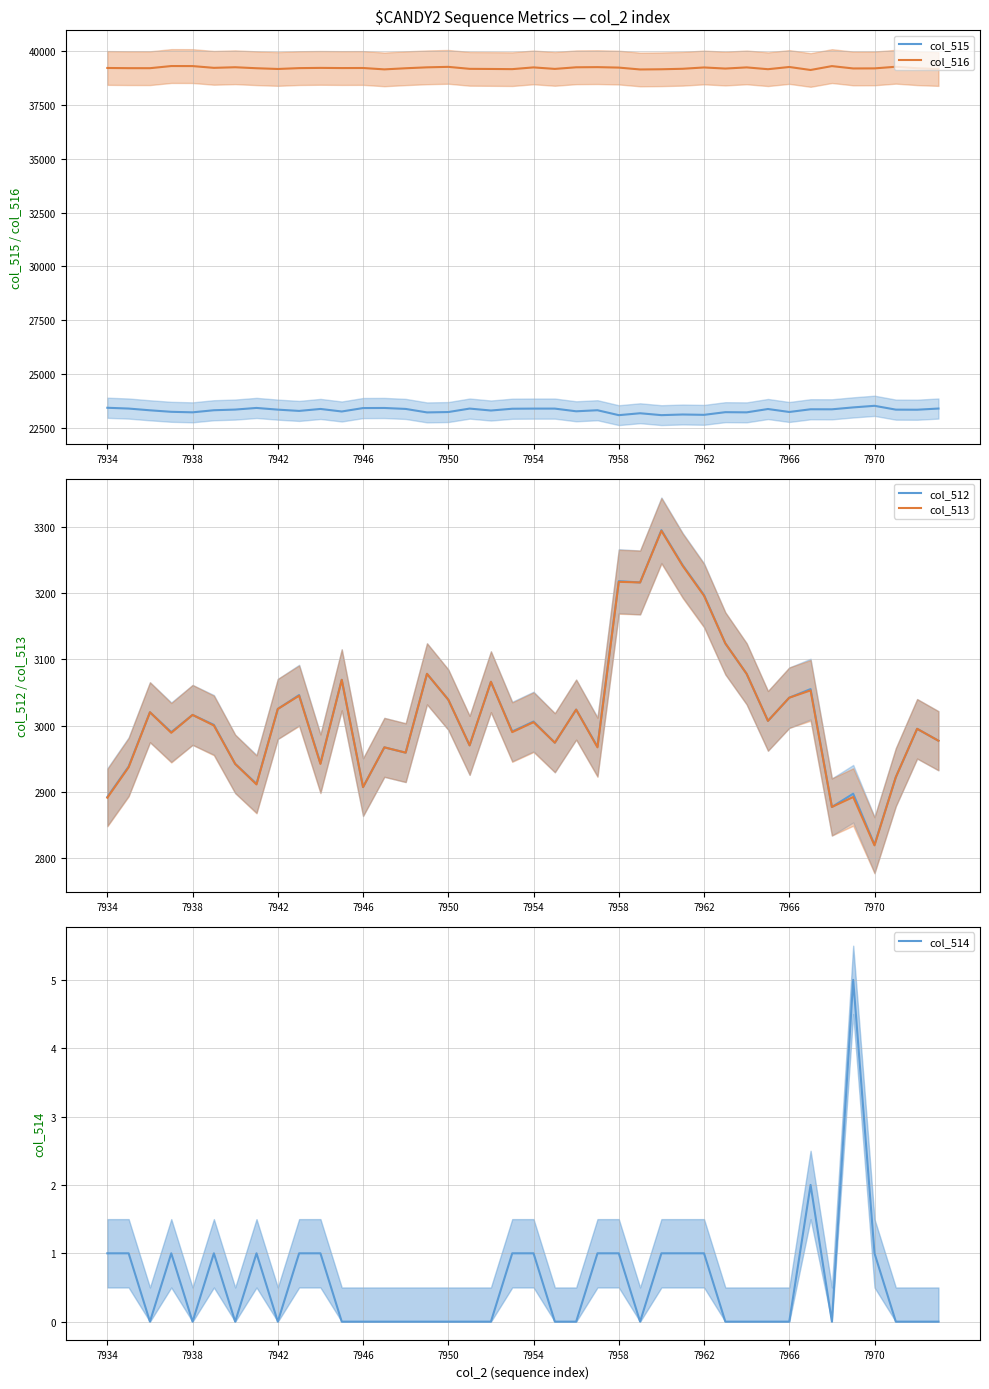

True or false: col_515 and col_516 cross at least once.

False